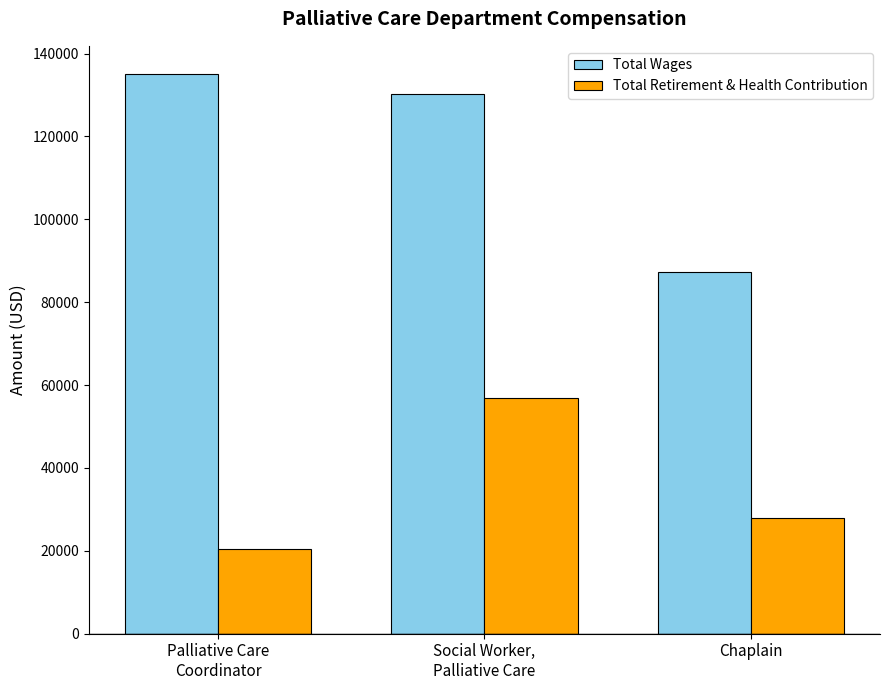

How many Total Retirement & Health Contribution values are between 20340 and 56984?

3